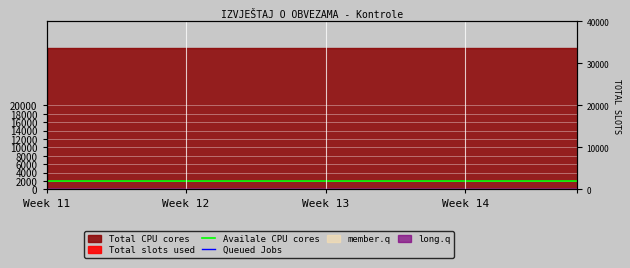

True or false: Queued Jobs and Availale CPU cores cross at least once.

False